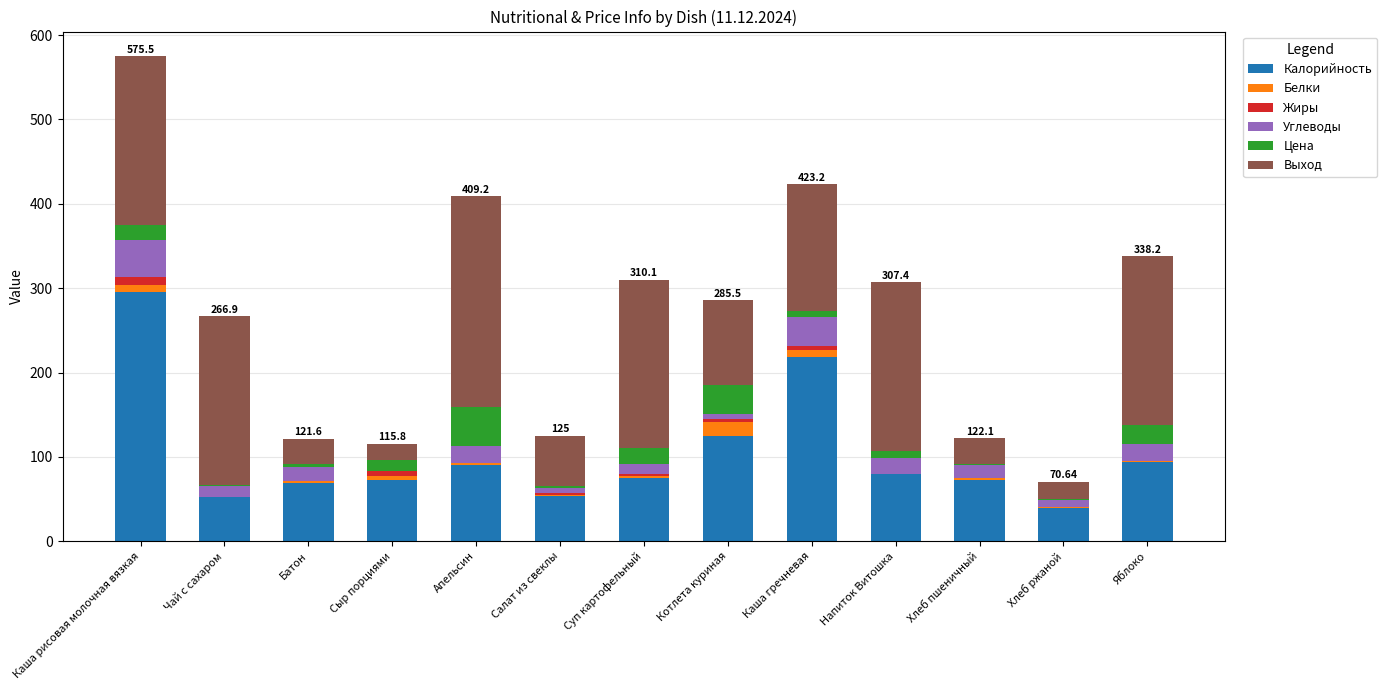

Which category has the highest value in the Калорийность series?

Каша рисовая молочная вязкая